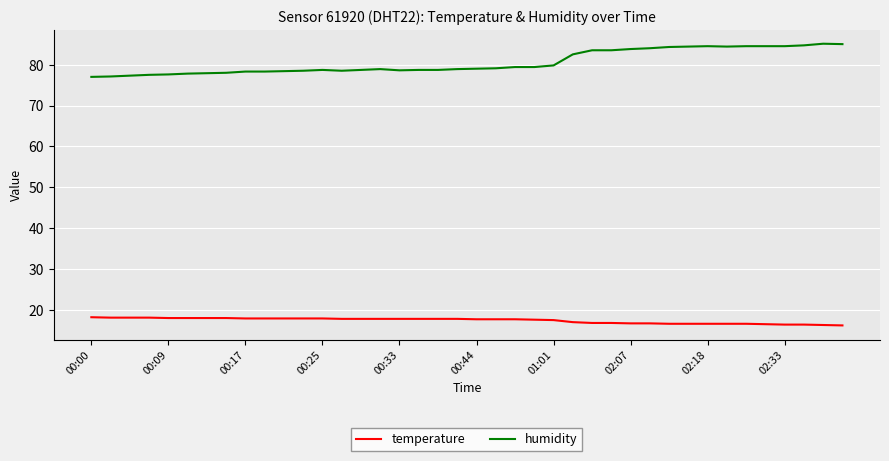

What is the difference between the maximum and minimum values in the temperature series?

2.0